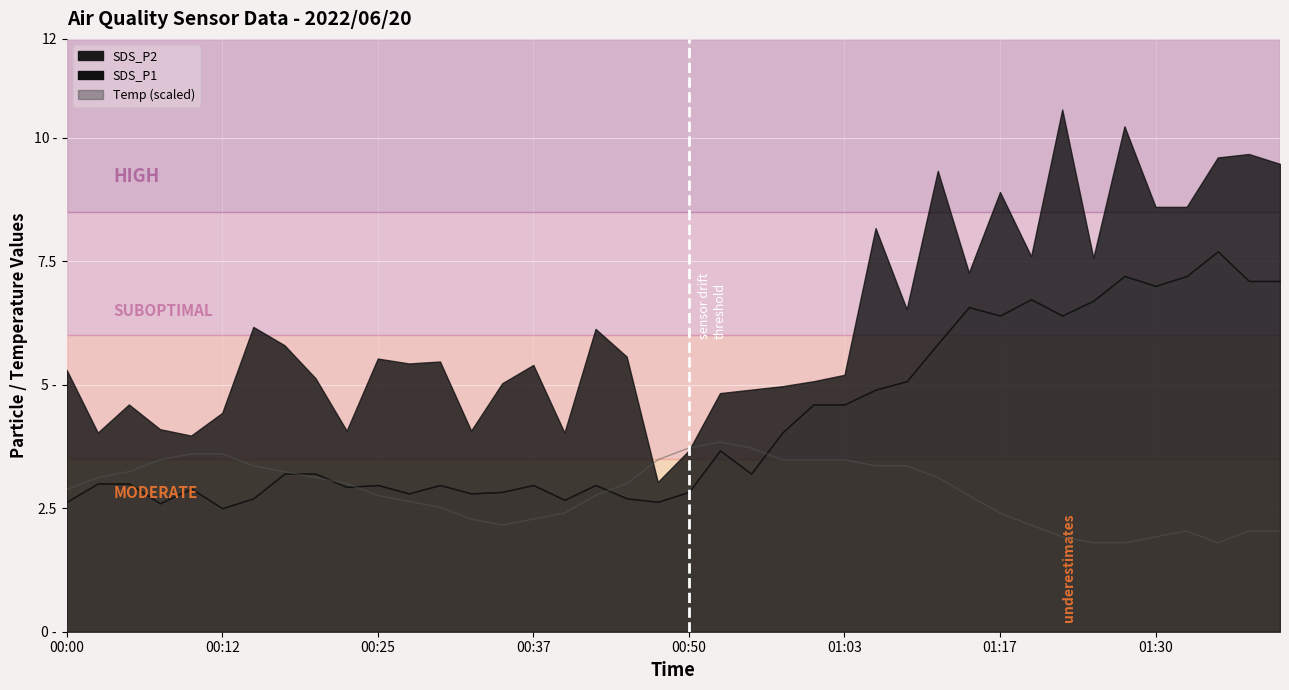

Count the number of categories in the chart.

40